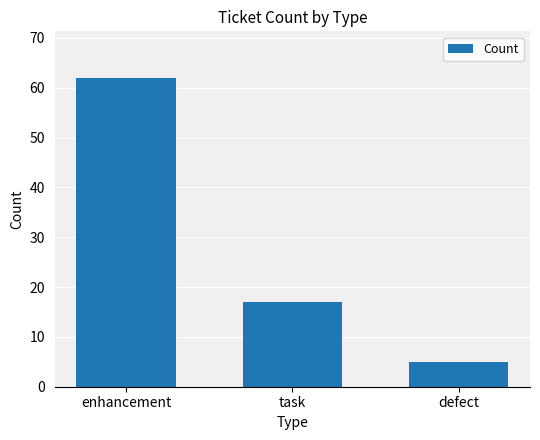

How many categories are shown in the chart?

3